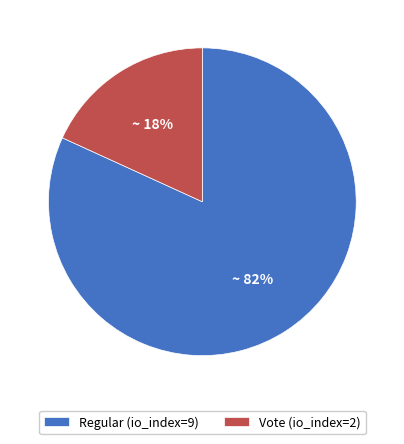

To the nearest percent, what is the difference between the largest and smallest slice percentages?

64%